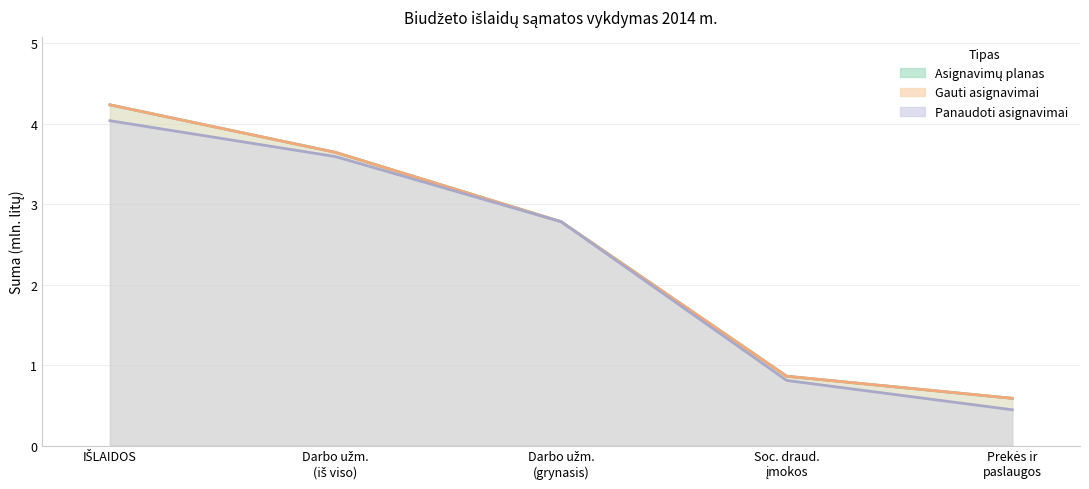

What is the average value of the Panaudoti asignavimai series?

2.3